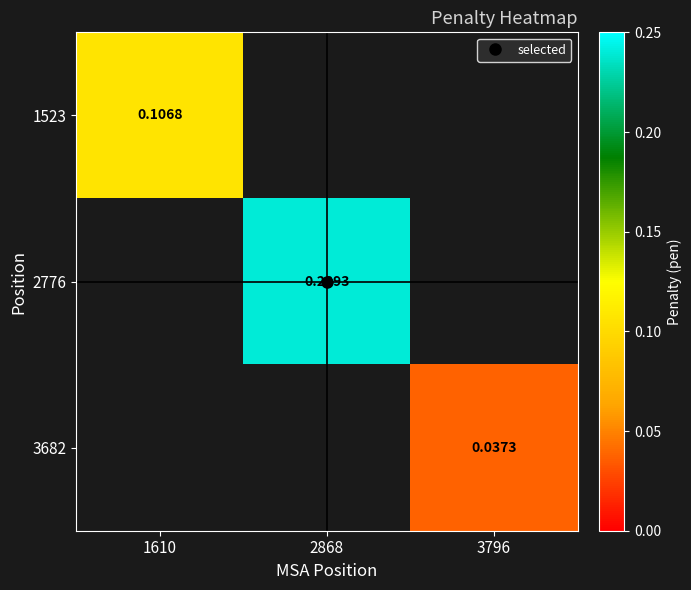

True or false: 2776 has a value of 0.1 at 2868.

False